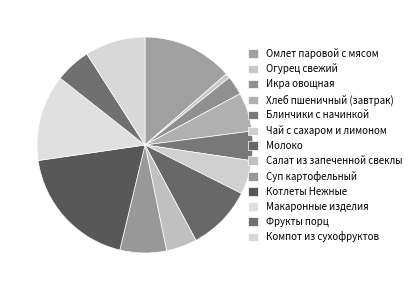

How many segments does this pie chart have?

13